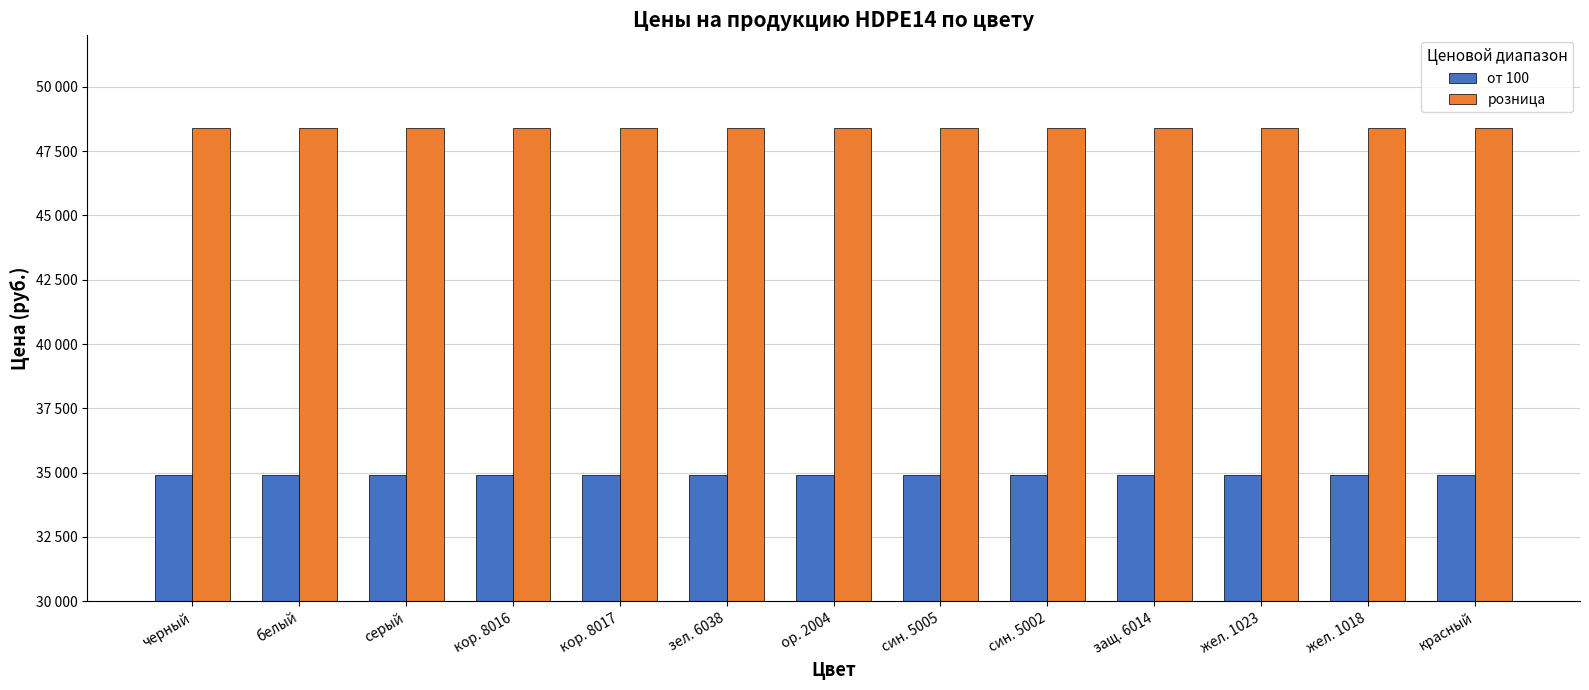

Are the bars horizontal?

No